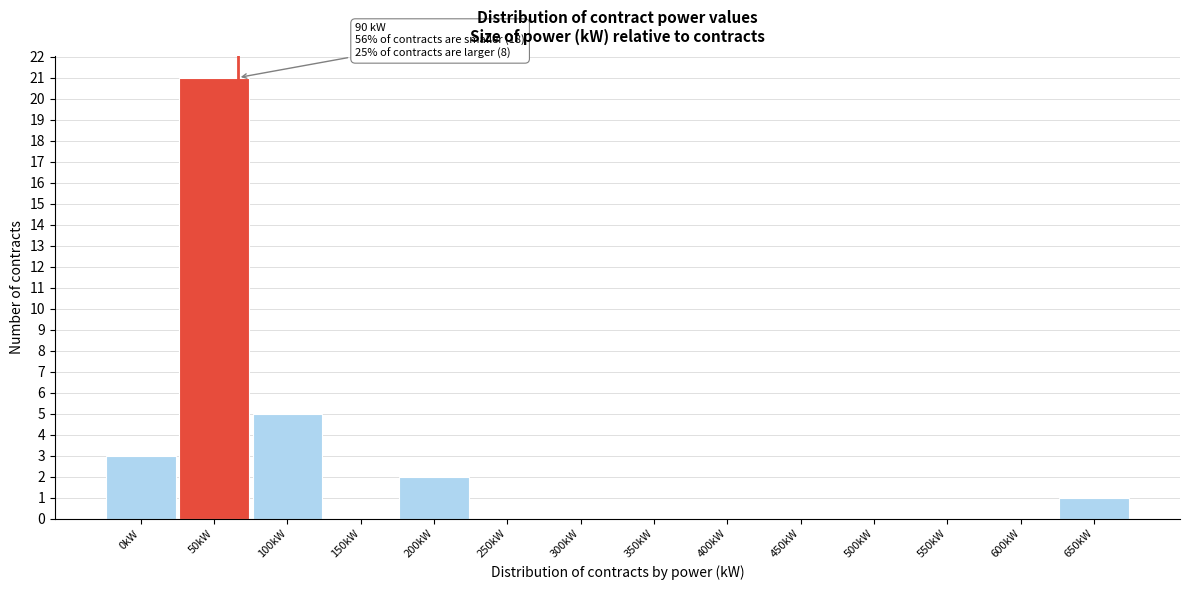

Reading left to right, transcribe all the data shown in this chart.

0kW=3	50kW=21	100kW=5	150kW=0	200kW=2	250kW=0	300kW=0	350kW=0	400kW=0	450kW=0	500kW=0	550kW=0	600kW=0	650kW=1